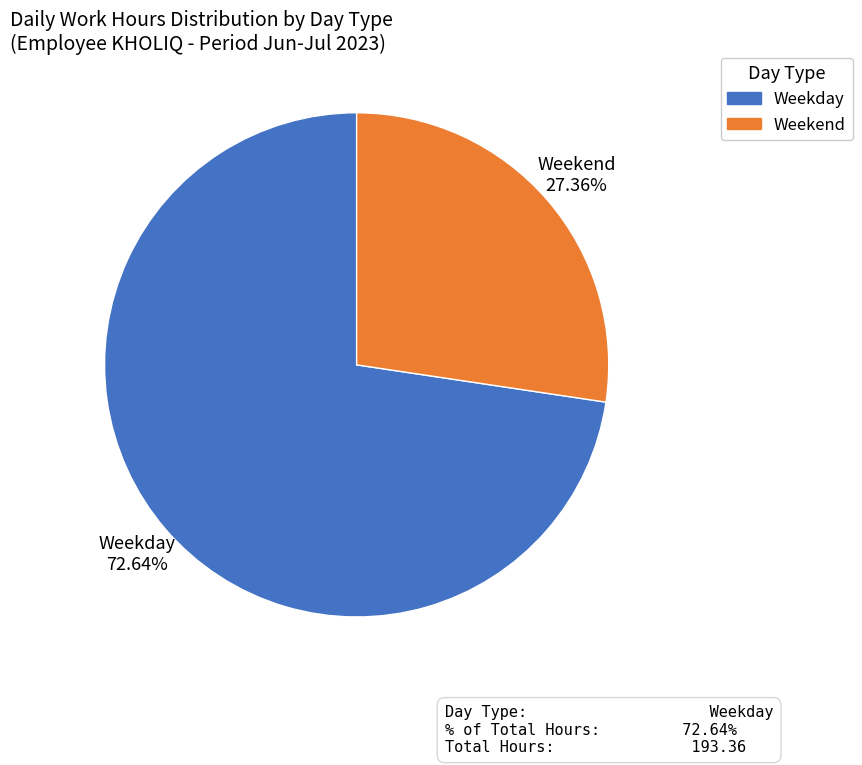

What is the largest slice in the pie chart?

Weekday